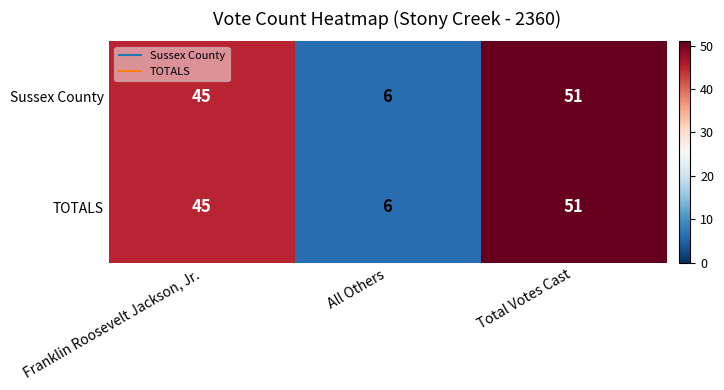

Reading right to left, transcribe all the data shown in this chart.

Sussex County: Total Votes Cast=51	All Others=6	Franklin Roosevelt Jackson, Jr.=45
TOTALS: Total Votes Cast=51	All Others=6	Franklin Roosevelt Jackson, Jr.=45